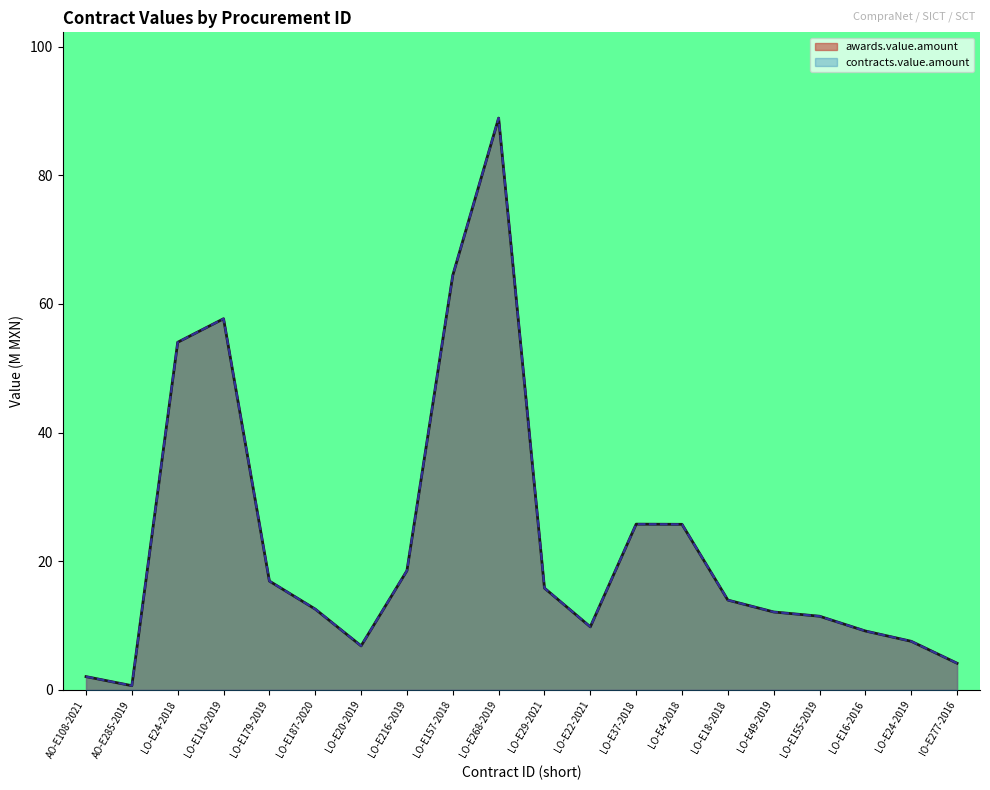

At how many categories does at least one series exceed 37?

4